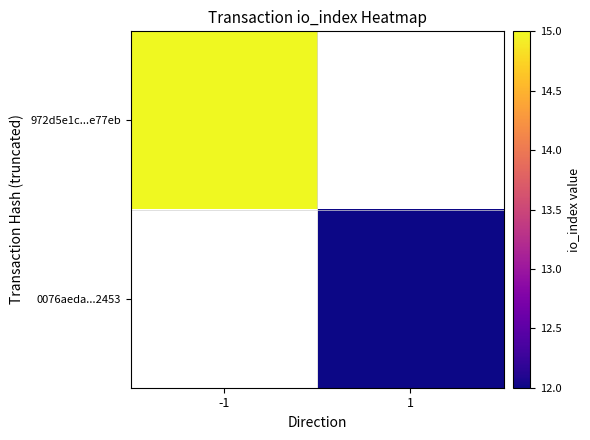

What is the maximum value shown in the chart?

15.0